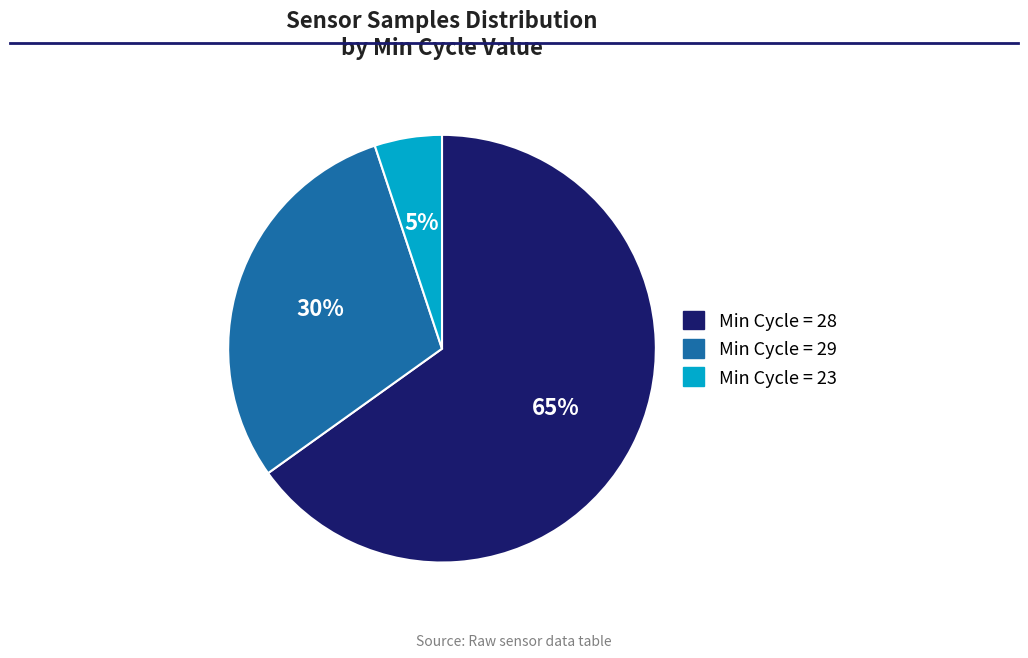

To the nearest percent, what is the difference between the largest and smallest slice percentages?

60%